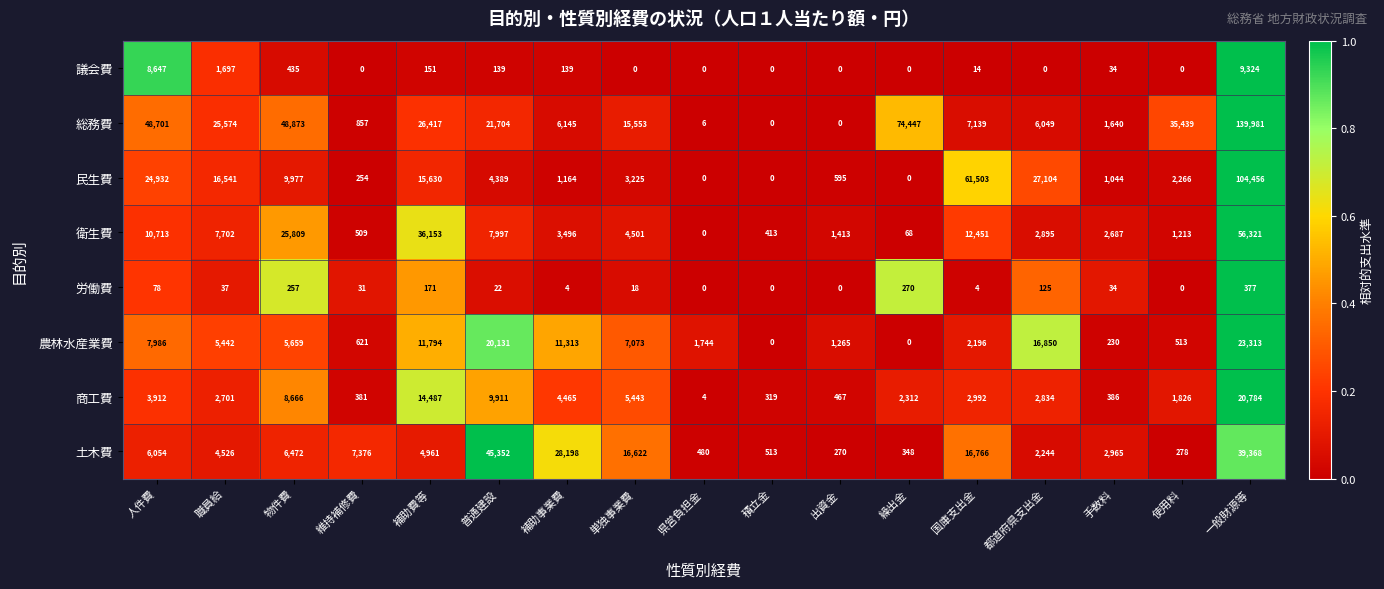

Which category has the highest value in the 労働費 series?

一般財源等